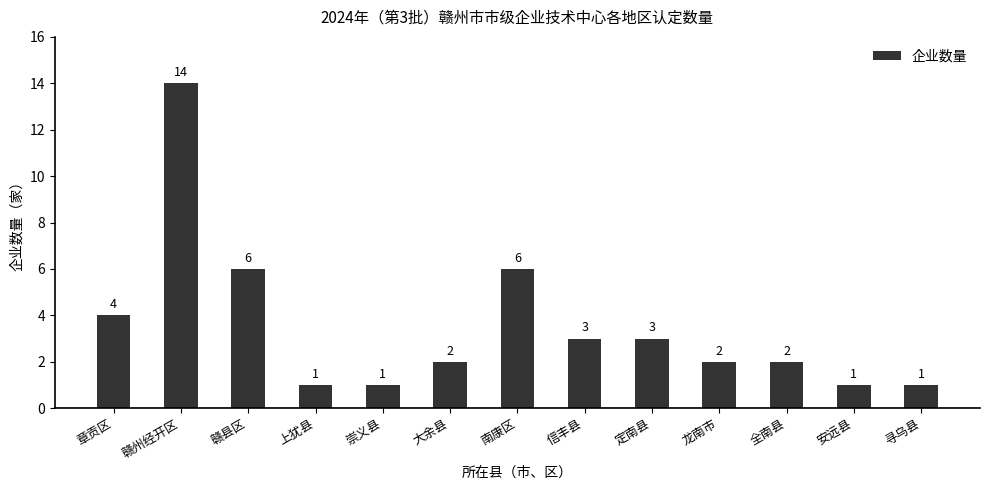

What is the value of the 12th bar from the left?

1